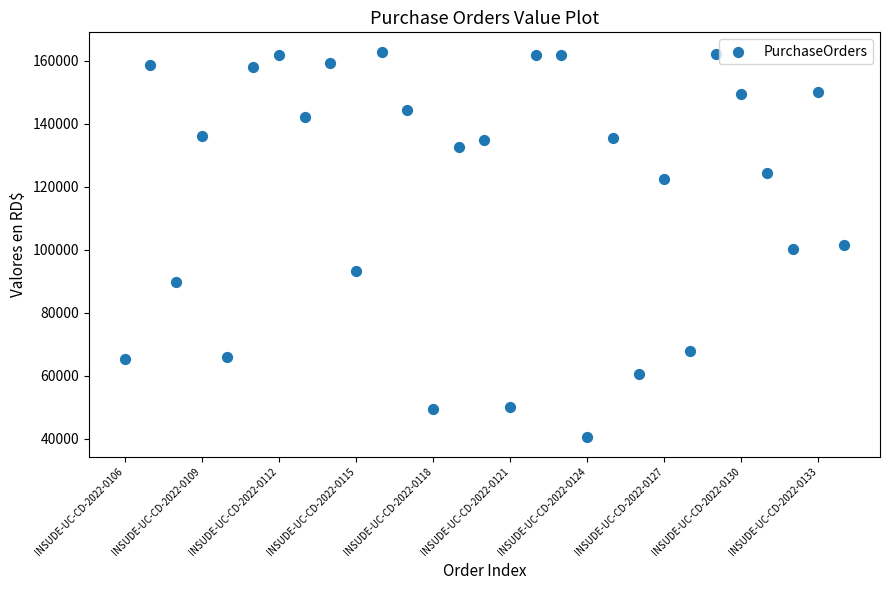

What is the range of Y values (max minus min)?

122544.5